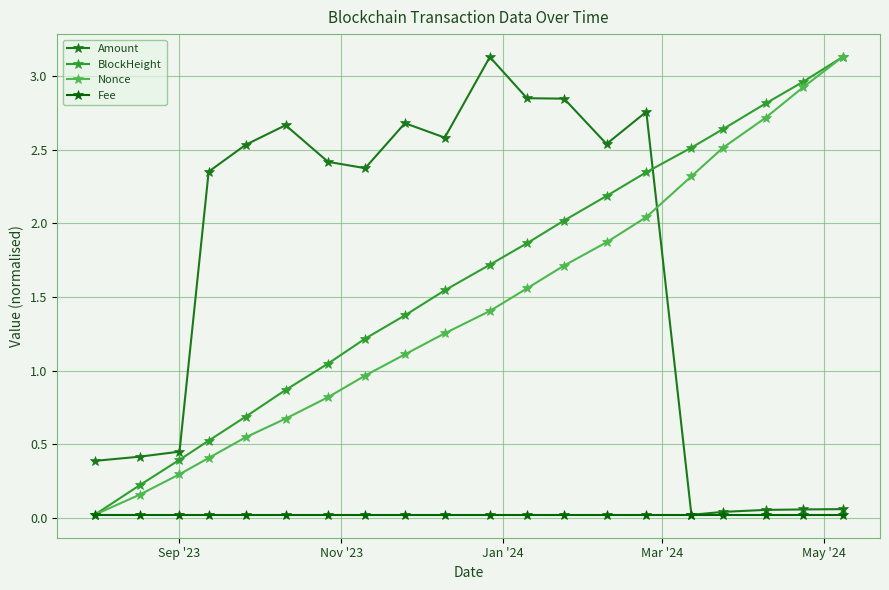

At how many categories does at least one series exceed 1?

17